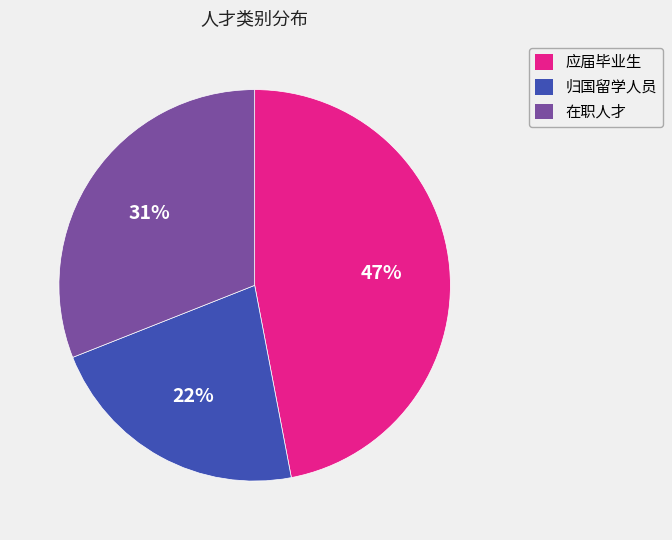

What percentage is the 归国留学人员 slice, to the nearest percent?

22%